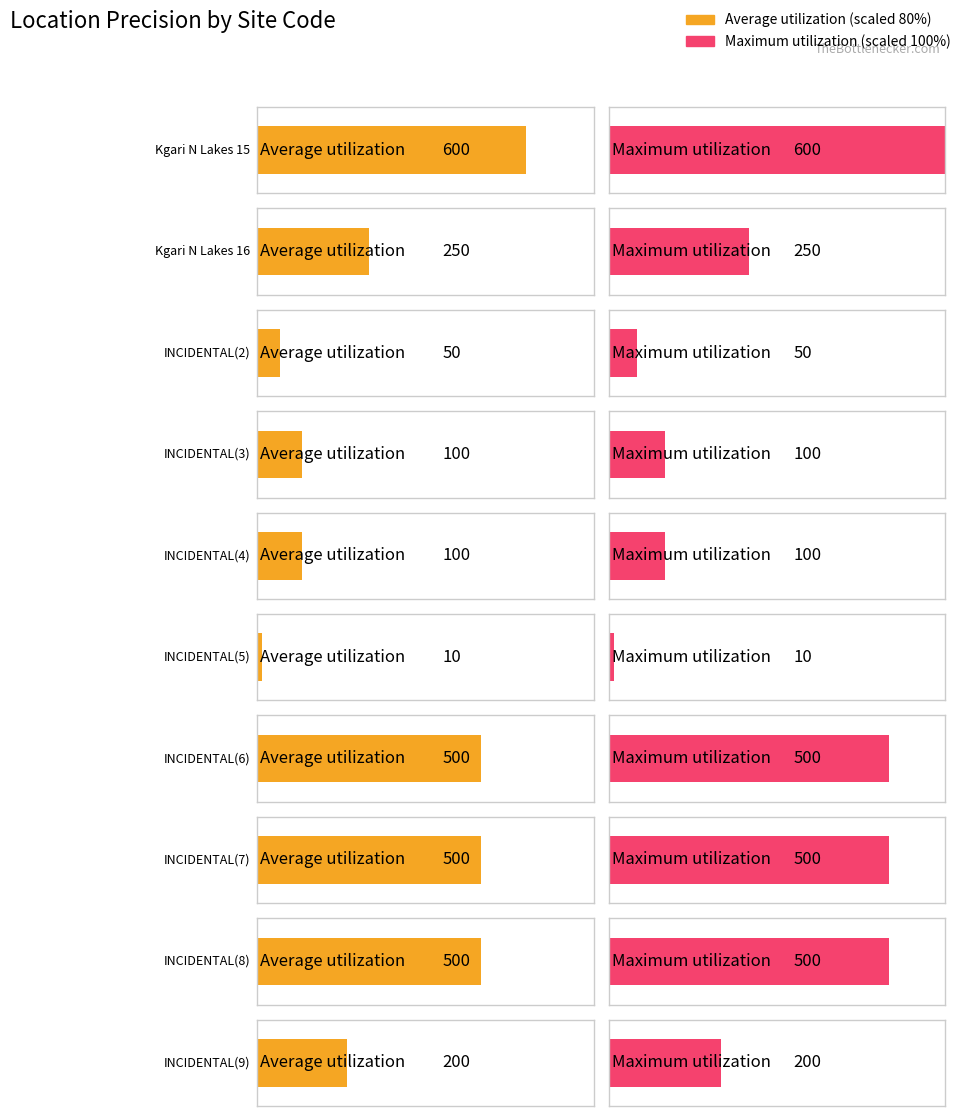

What is the difference between the maximum and minimum values?

590